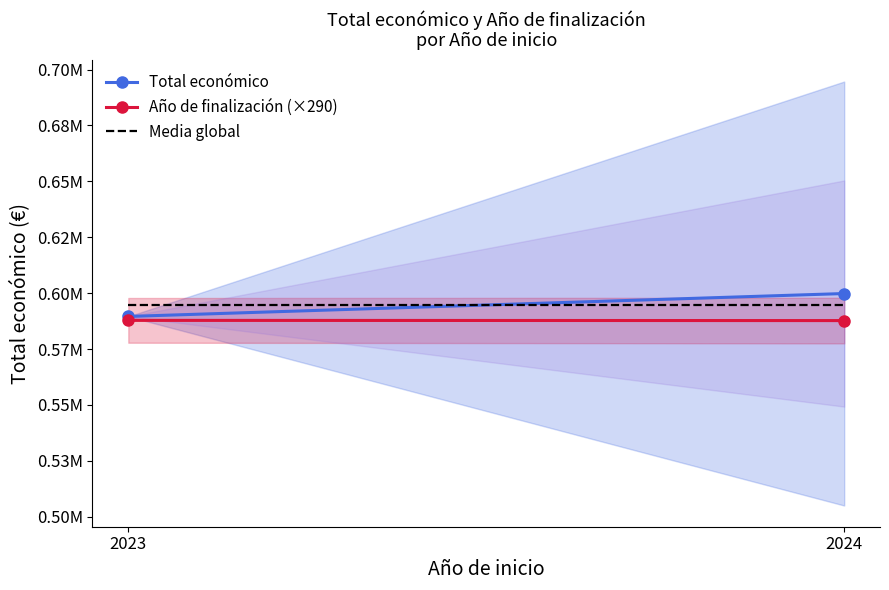

Reading right to left, transcribe all the data shown in this chart.

Total económico: 599830.0	589584.0
Año de finalización (×290): 587733.3	587830.0
Media global: 594707.0	594707.0